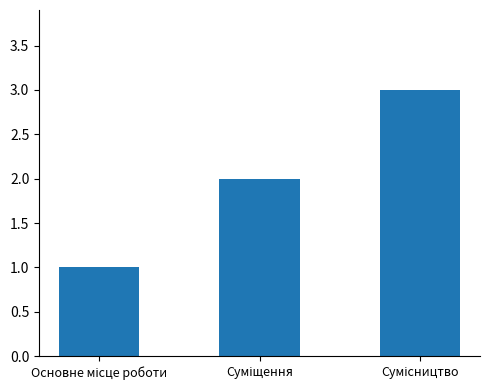

How many categories are shown in the chart?

3